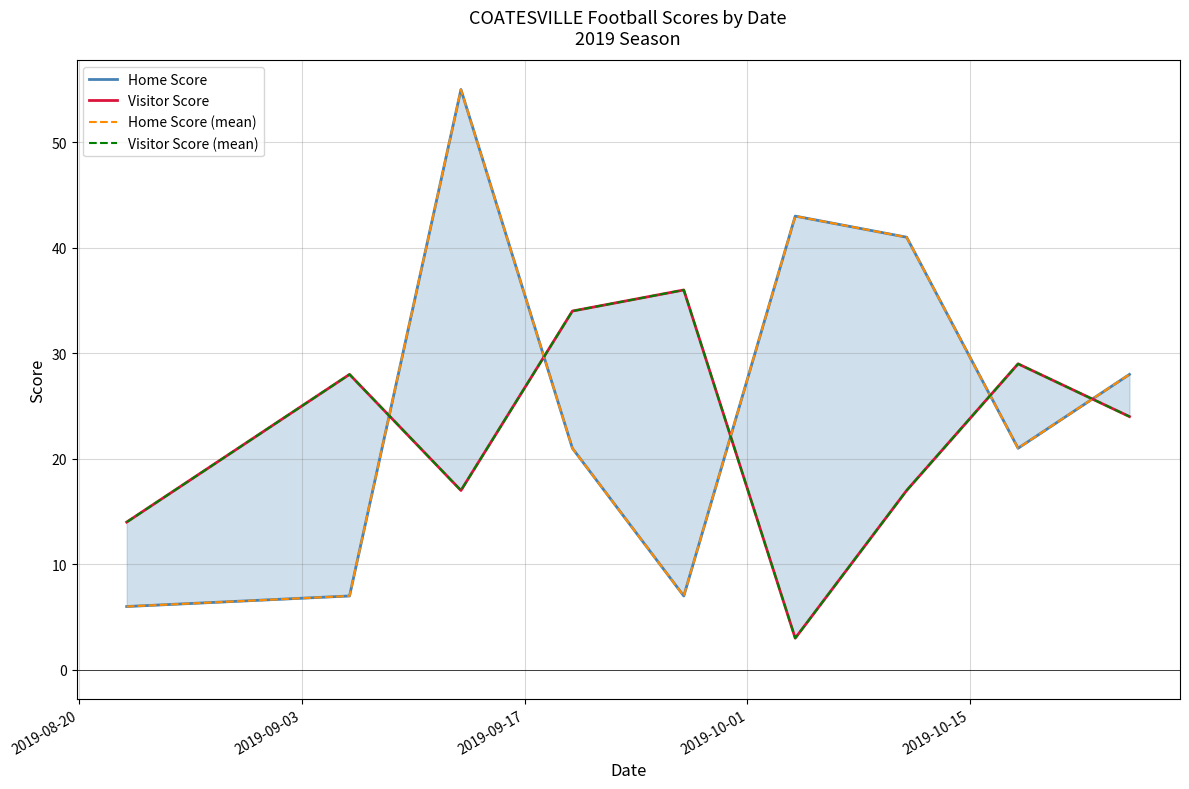

Read the Home Score value at 2019-09-03, to the nearest 5.

5